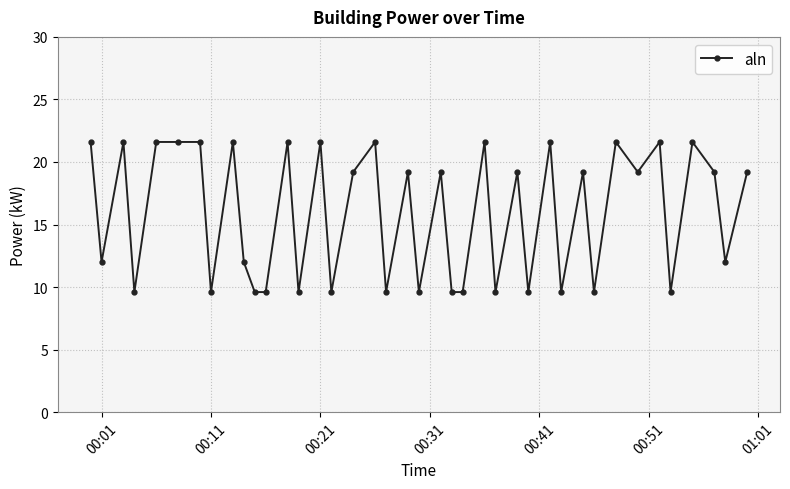

What is the value of the 35th point from the left?

21.6